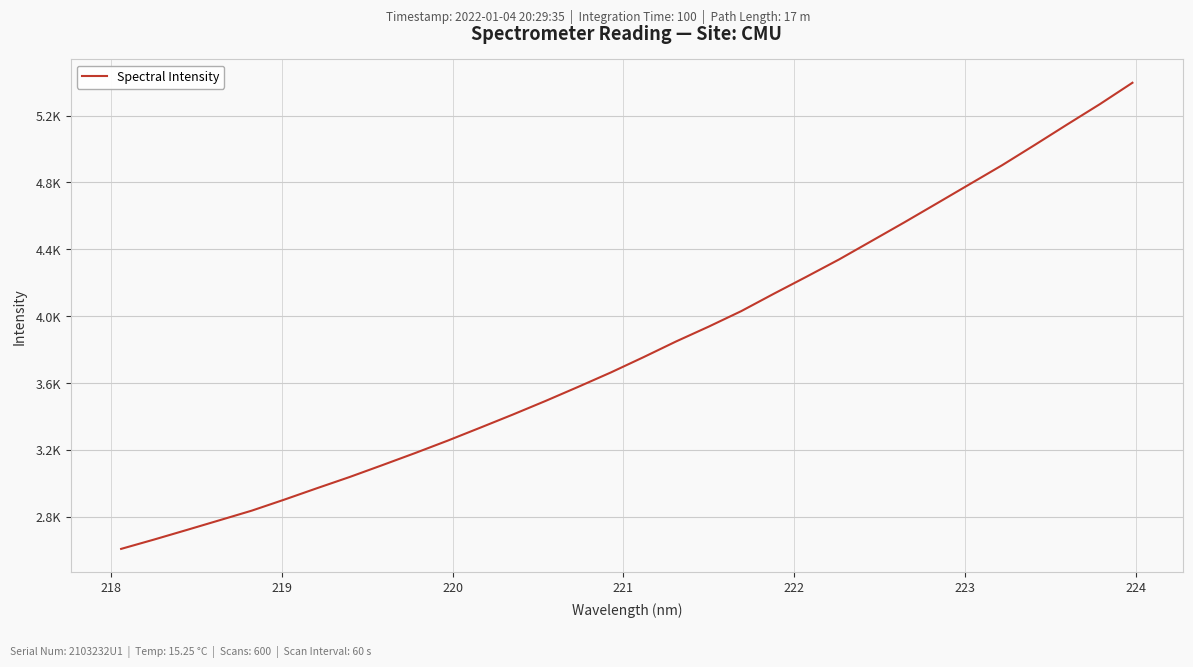

Does the chart have visible grid lines?

Yes